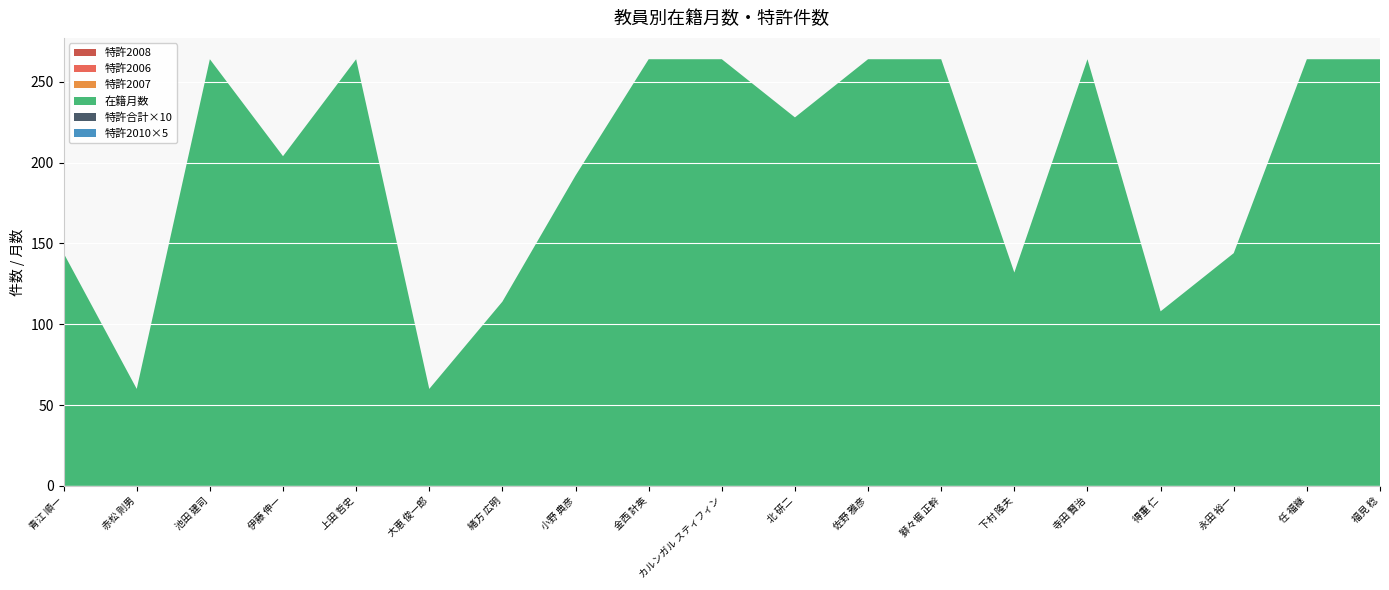

Reading left to right, extract all data points from this chart.

在籍月数: 144	60	264	204	264	60	114	192	264	264	228	264	264	132	264	108	144	264	264
特許合計: 0	0	0	0	0	0	0	0	0	0	0	0	0	0	0	0	0	0	0
特許2006: 0	0	0	0	0	0	0	0	0	0	0	0	0	0	0	0	0	0	0
特許2007: 0	0	0	0	0	0	0	0	0	0	0	0	0	0	0	0	0	0	0
特許2008: 0	0	0	0	0	0	0	0	0	0	0	0	0	0	0	0	0	0	0
特許2010: 0	0	0	0	0	0	0	0	0	0	0	0	0	0	0	0	0	0	0